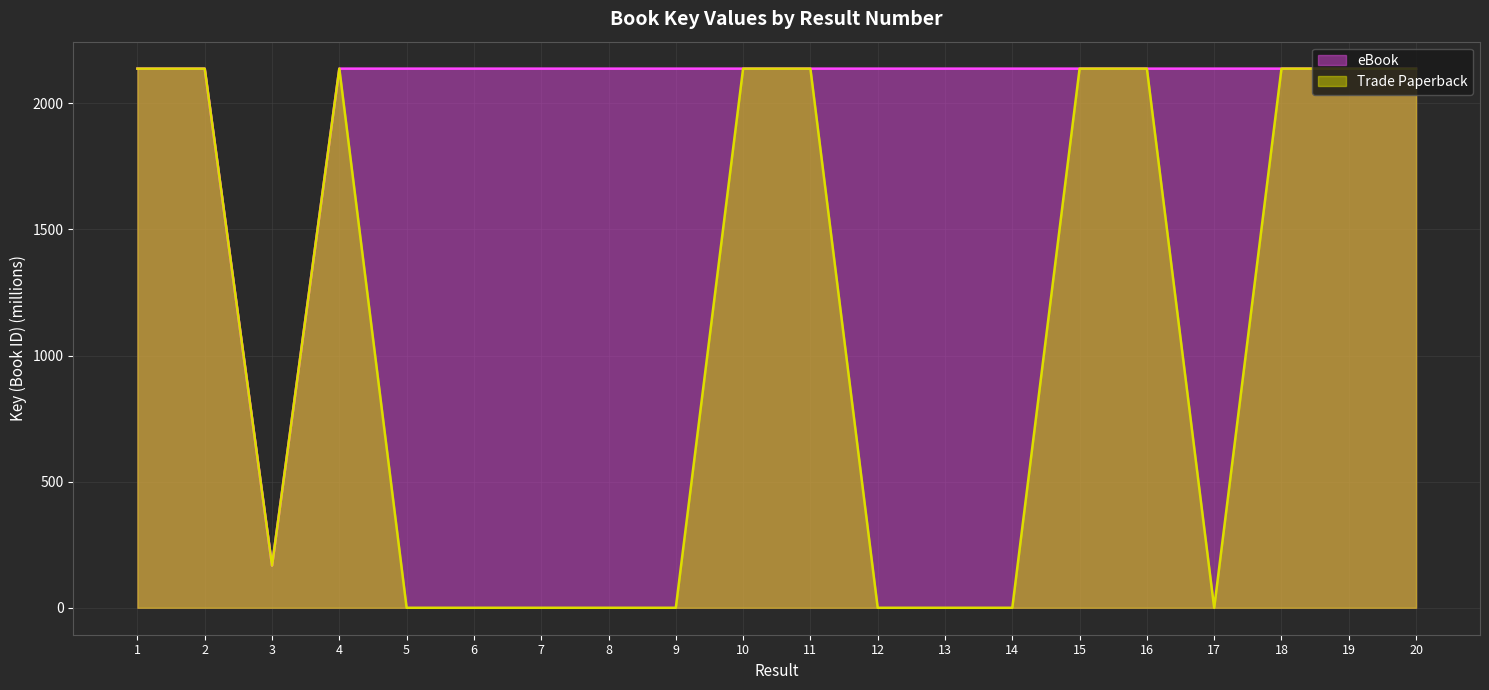

True or false: eBook and Trade Paperback intersect in this chart.

False